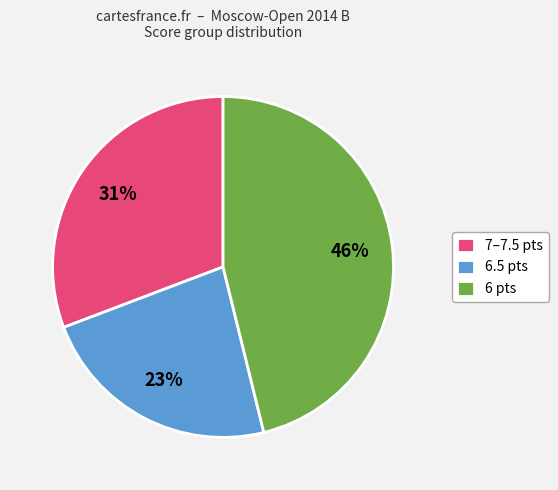

To the nearest percent, what is the average slice percentage?

33%